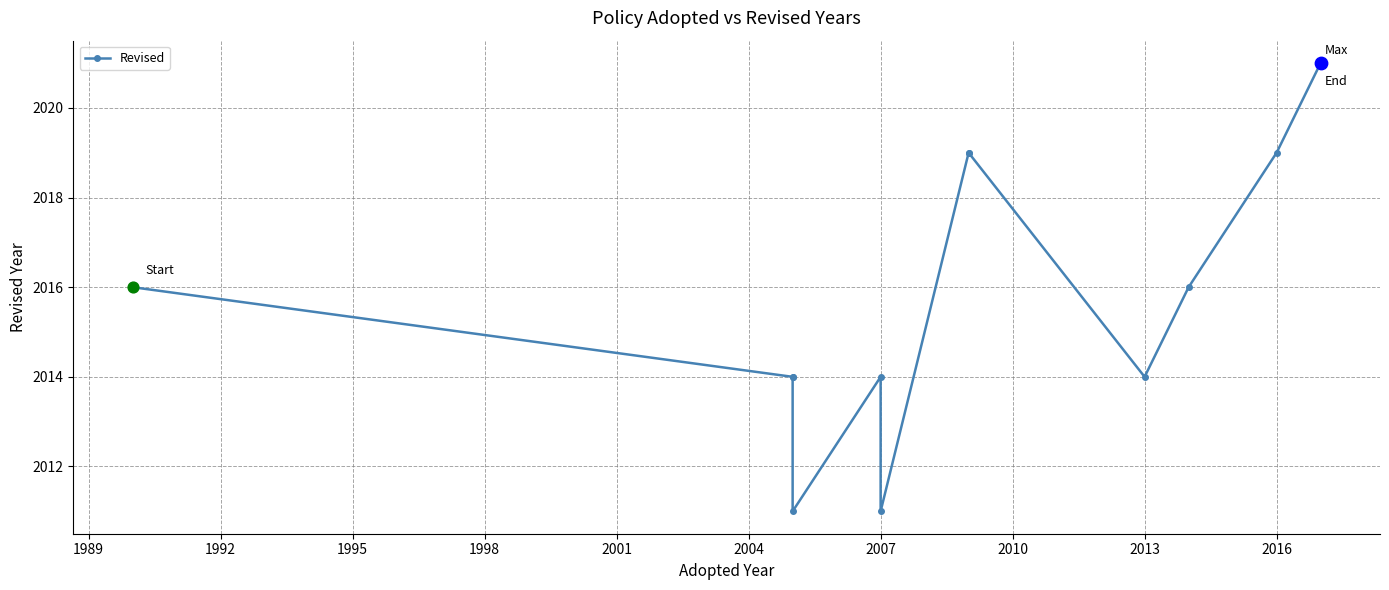

Approximately how many times larger is the value at 1992 compared to 1995?

1.0